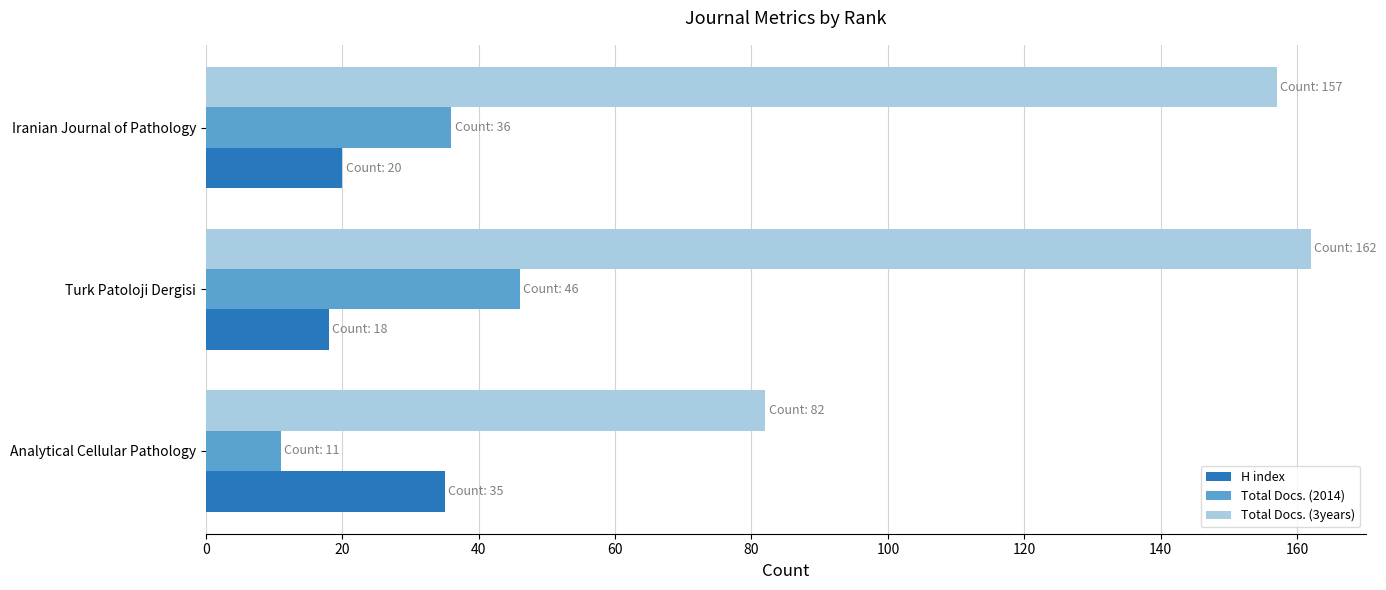

At which label is Total Docs. (2014) closest to 28?

Iranian Journal of Pathology